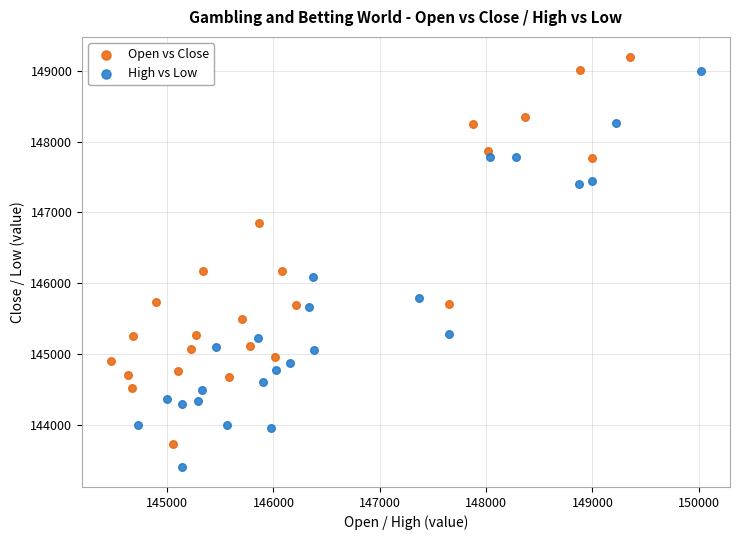

Which series has the widest spread of Y values?

High vs Low